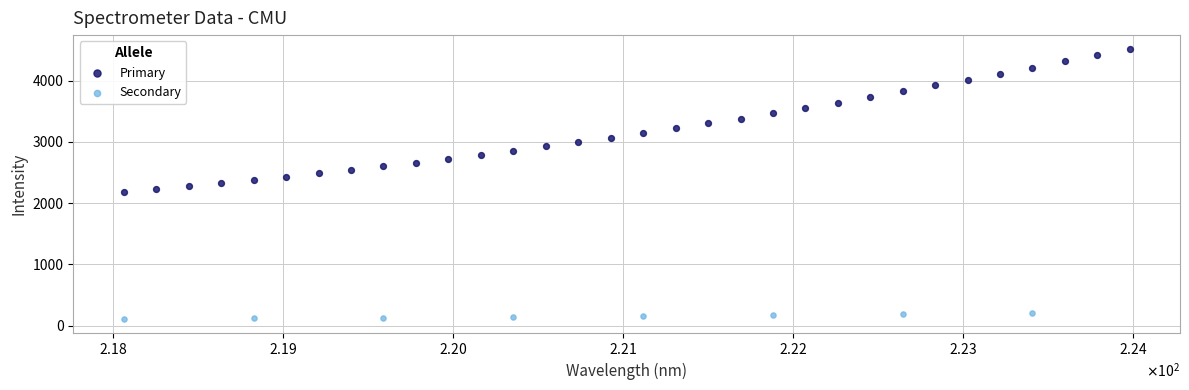

Which series contains the lowest Y value?

Secondary